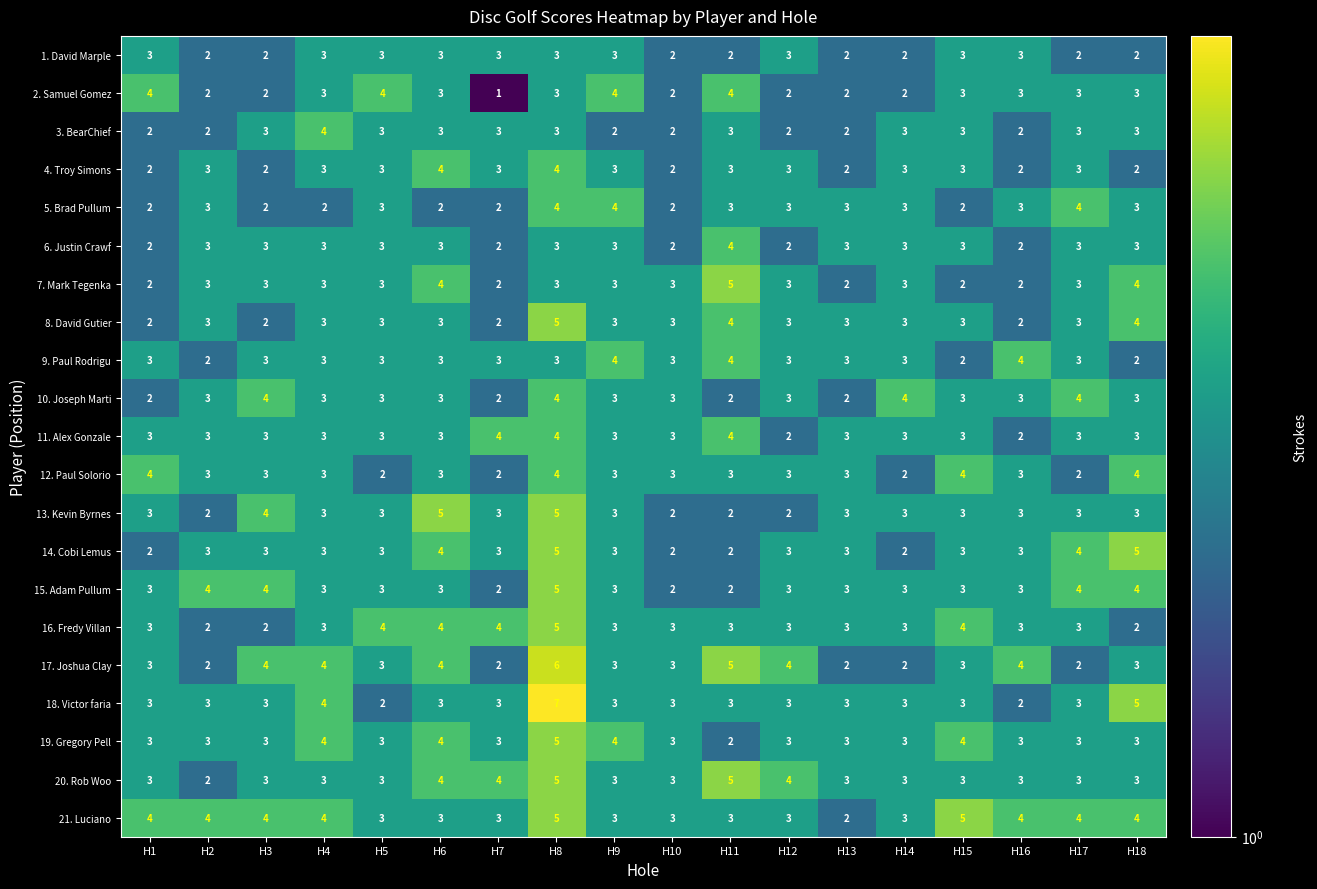

What is the difference between the maximum and minimum values in the 15. Adam Pullum series?

3